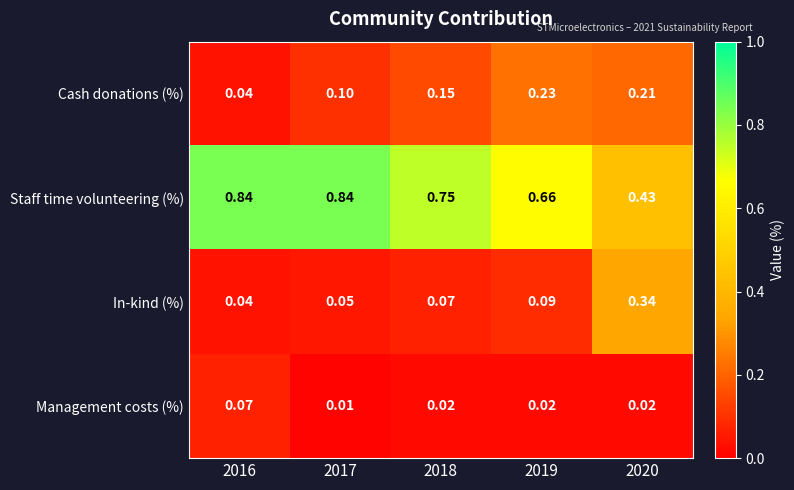

Rank the series by their maximum value, from highest to lowest.

Staff time volunteering (%), In-kind (%), Cash donations (%), Management costs (%)